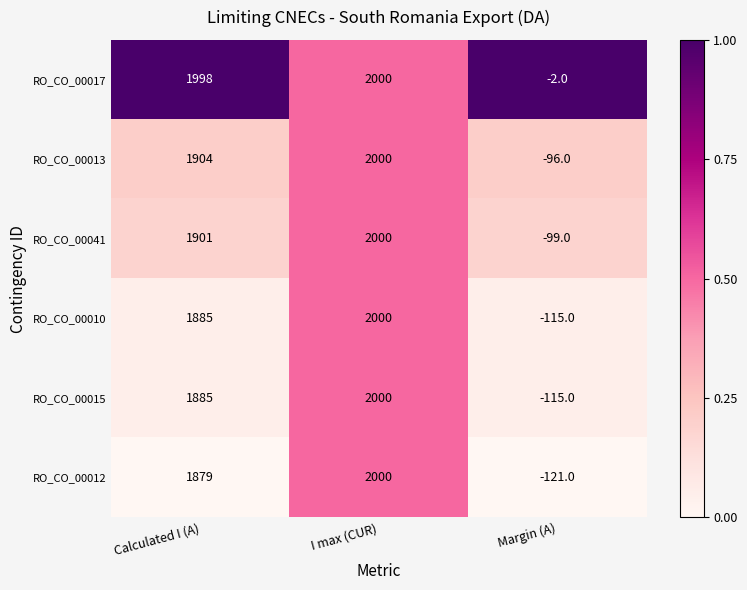

True or false: RO_CO_00017 has a value of -2 at Margin (A).

True